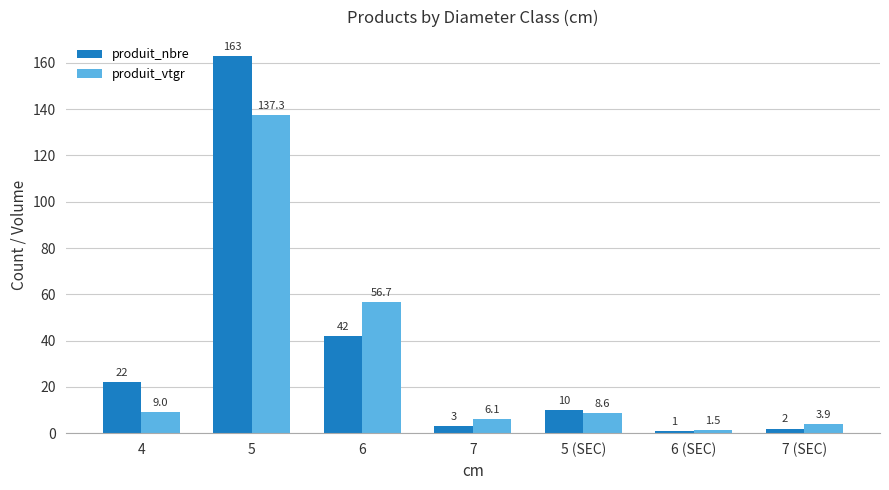

Between 5 (SEC) and 6 (SEC), which series saw the biggest shift?

produit_nbre